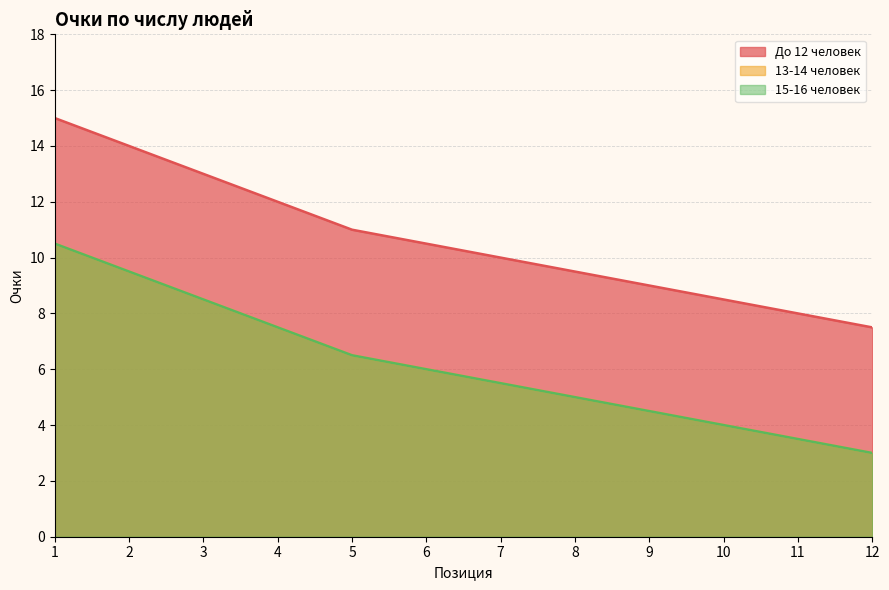

True or false: 15-16 человек and До 12 человек intersect in this chart.

False